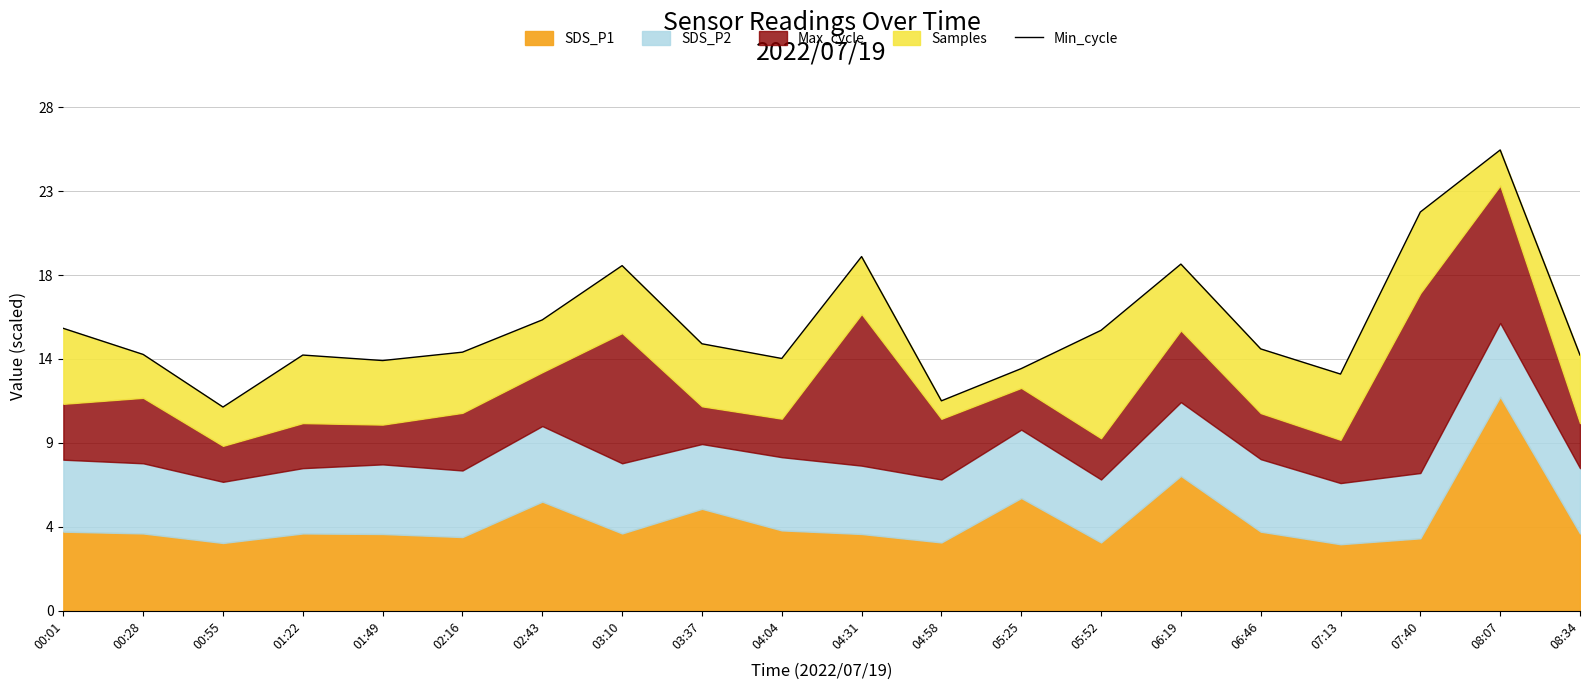

What is the average value?

15.9